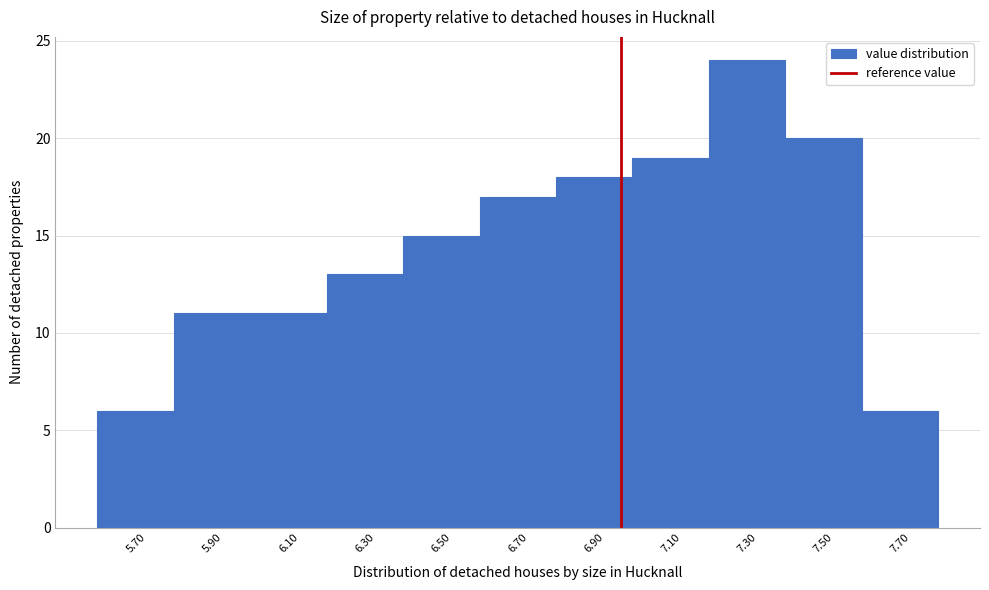

Reading left to right, list every bar in this chart as the range it spans on the x-axis followed by its height. The values are not printed on the chart, so give them approximately, as read against the axis.

5.6 to 5.8: 6
5.8 to 6.0: 11
6.0 to 6.2: 11
6.2 to 6.4: 13
6.4 to 6.6: 15
6.6 to 6.8: 17
6.8 to 7.0: 18
7.0 to 7.2: 19
7.2 to 7.4: 24
7.4 to 7.6: 20
7.6 to 7.8: 6